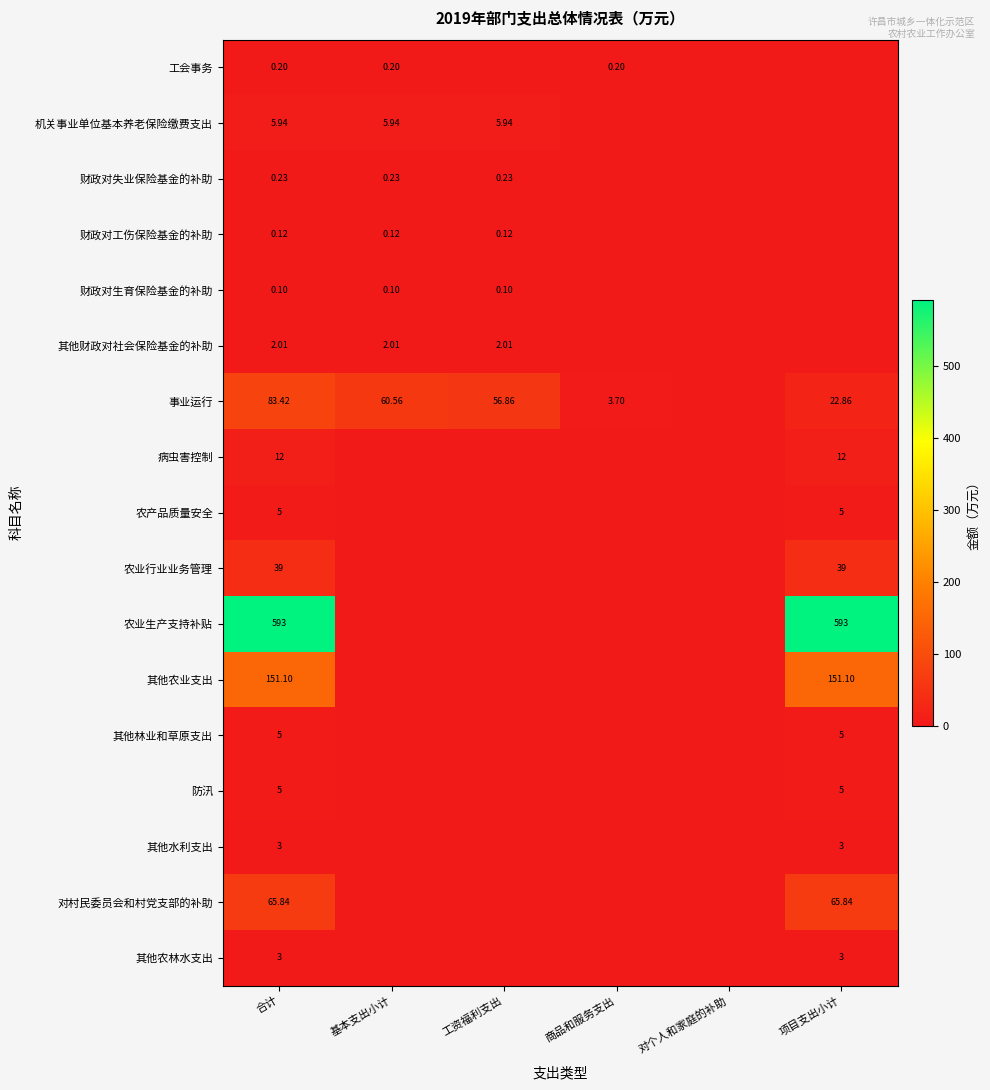

Which has a higher value, 商品和服务支出 or 工资福利支出?

商品和服务支出